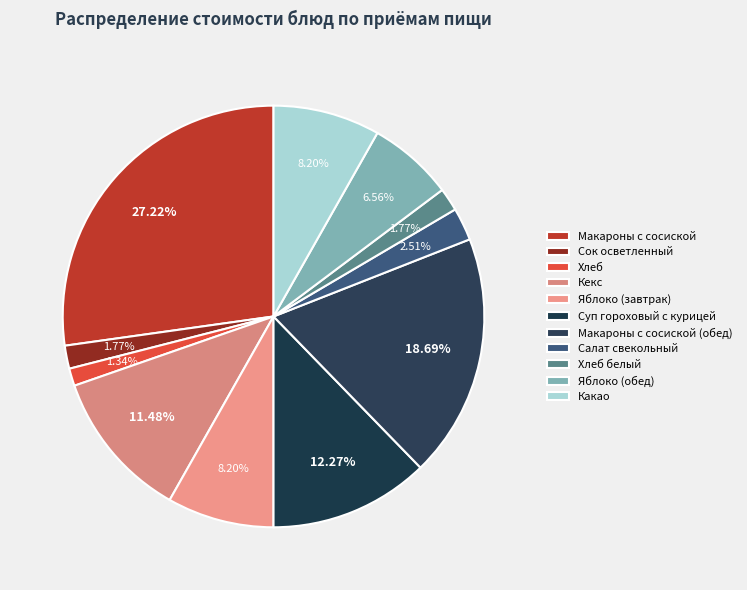

To the nearest percent, what is the combined percentage of Макароны с сосиской (обед) and Сок осветленный?

20%